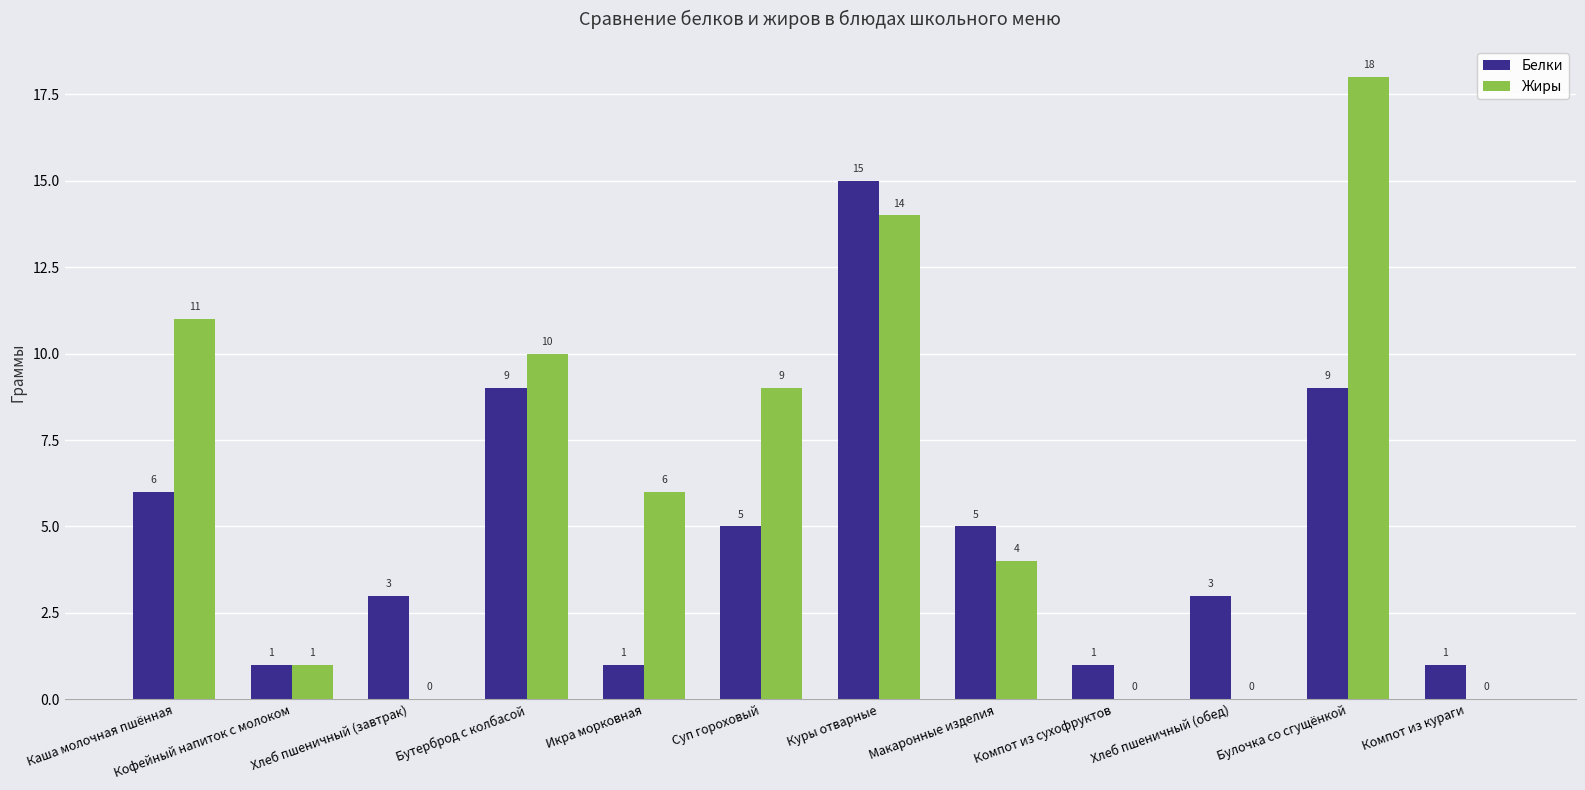

Is it true that Жиры equals 14 at Бутерброд с колбасой?

False